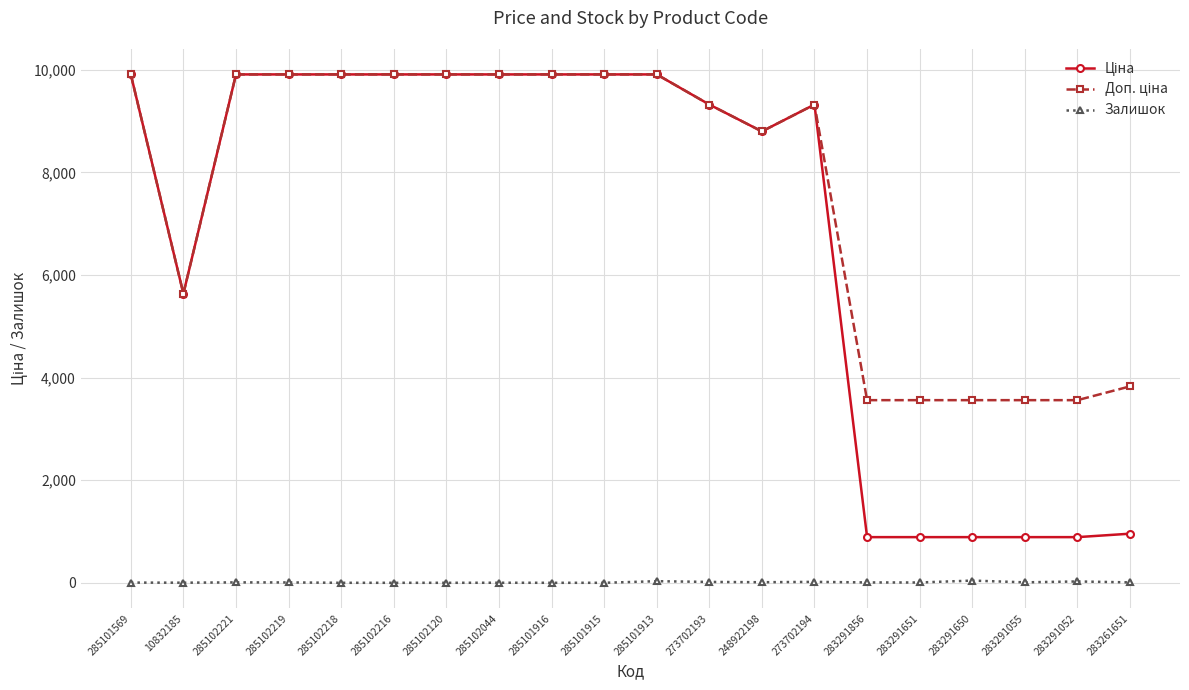

What is the difference between the maximum and minimum values in the Залишок series?

43.0